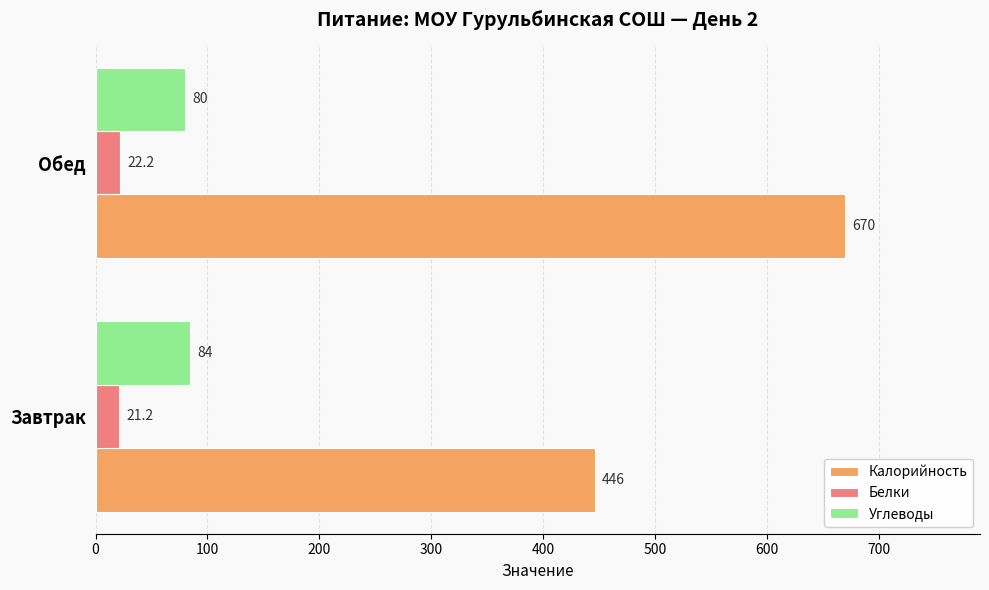

Which series has the largest total across all categories?

Калорийность